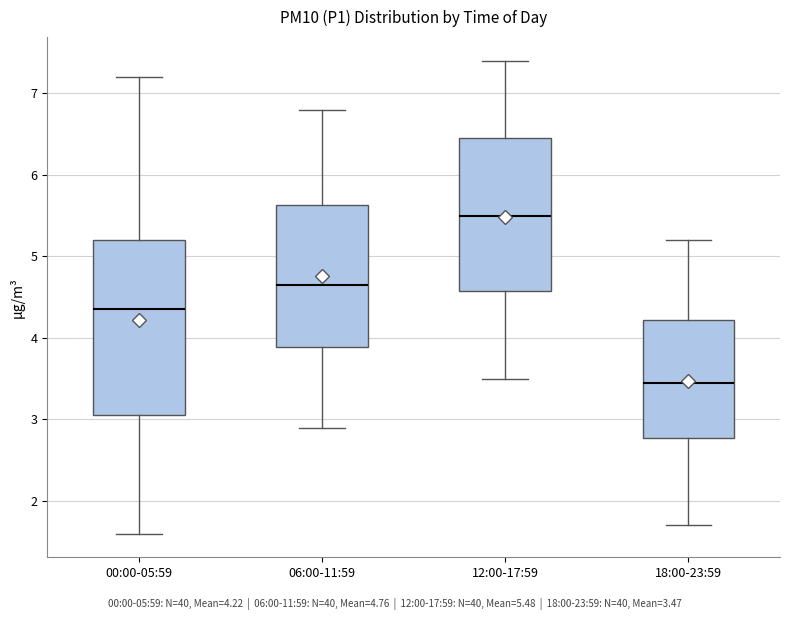

Where is the upper edge of the box for 18:00-23:59 on the y-axis? The values are not printed on the chart, so give them approximately, as read against the axis.

4.2